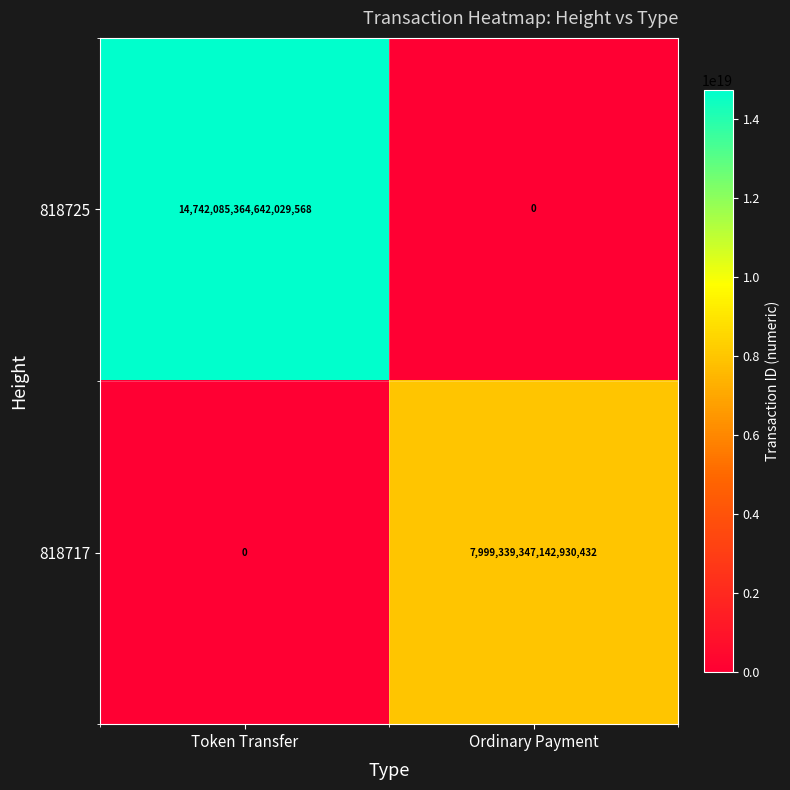

Rank the series at Token Transfer from lowest to highest value.

818717, 818725